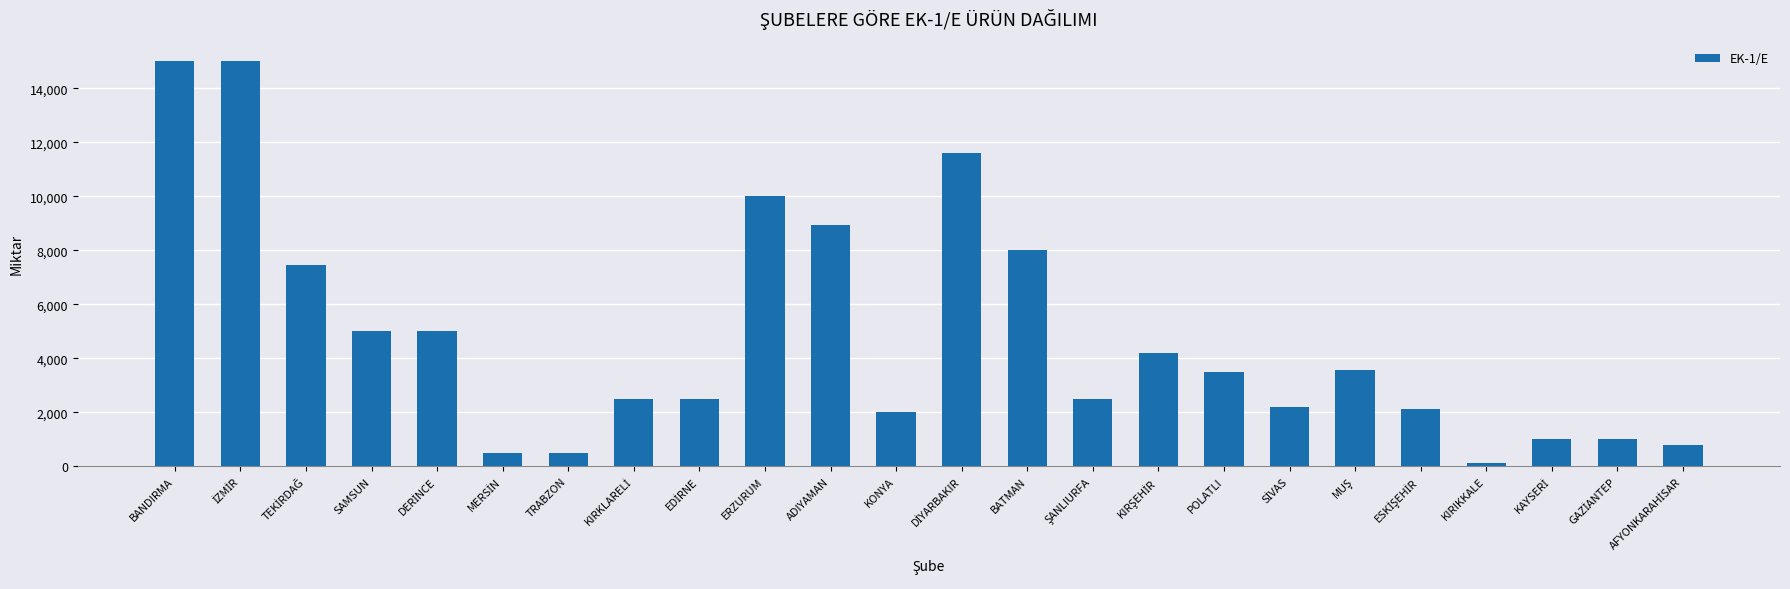

What is the label of the 4th bar from the right?

KIRIKKALE